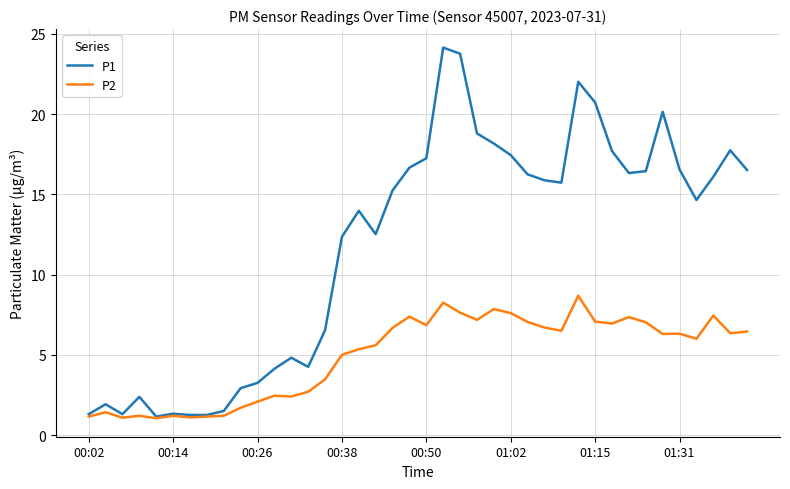

Which series has the widest spread of values?

P1